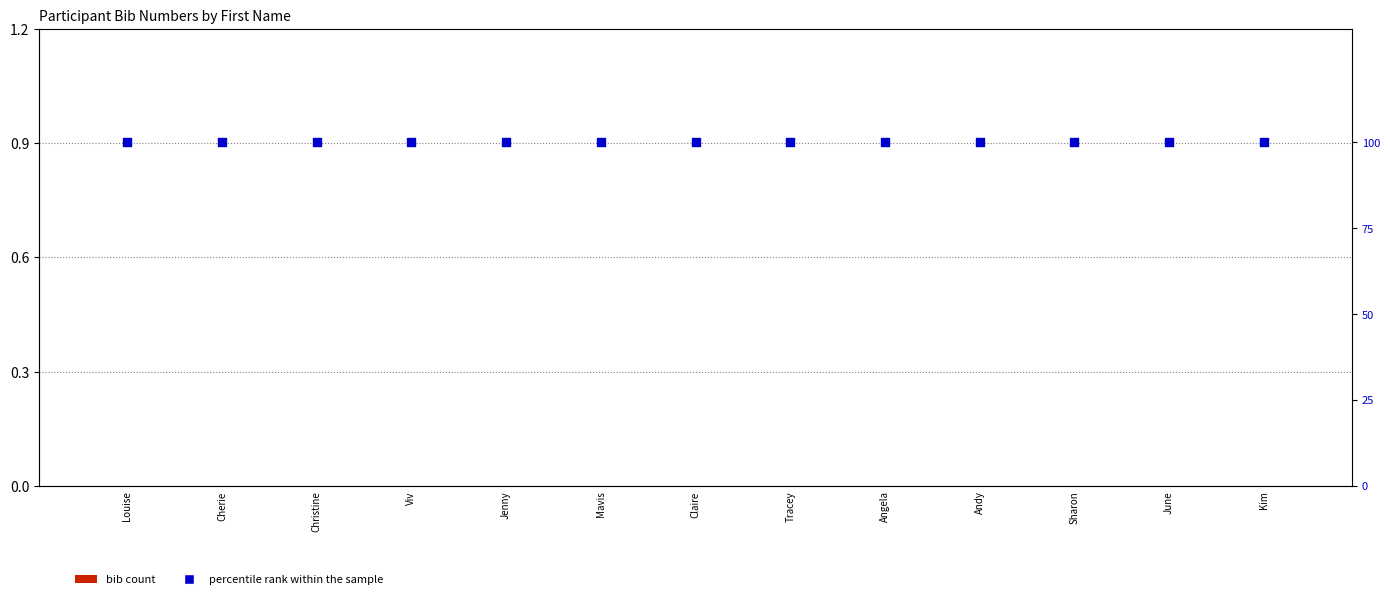

What is the total value across all series at June?

100